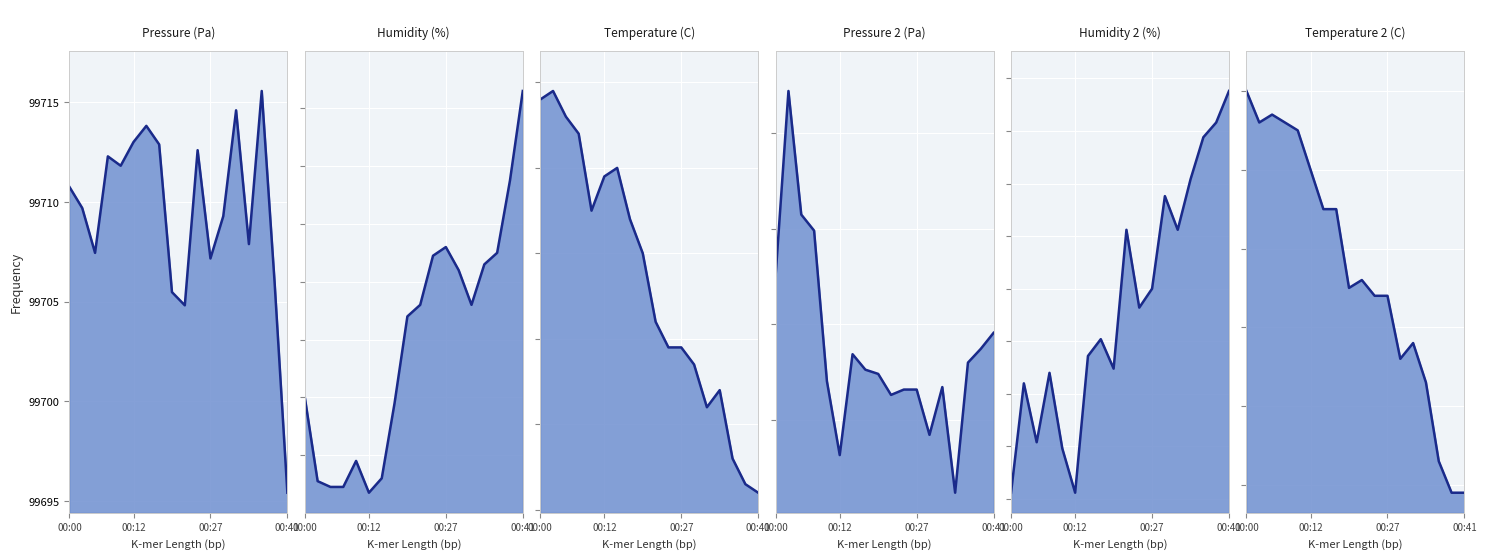

What is the sum of all temperature values?

177.6